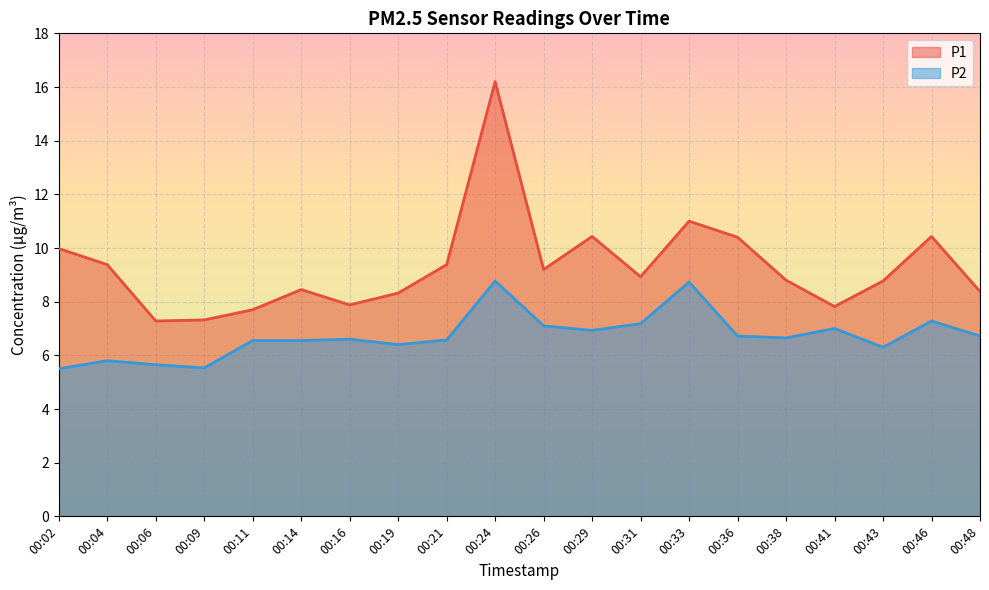

Which series has the largest range (max minus min)?

P1